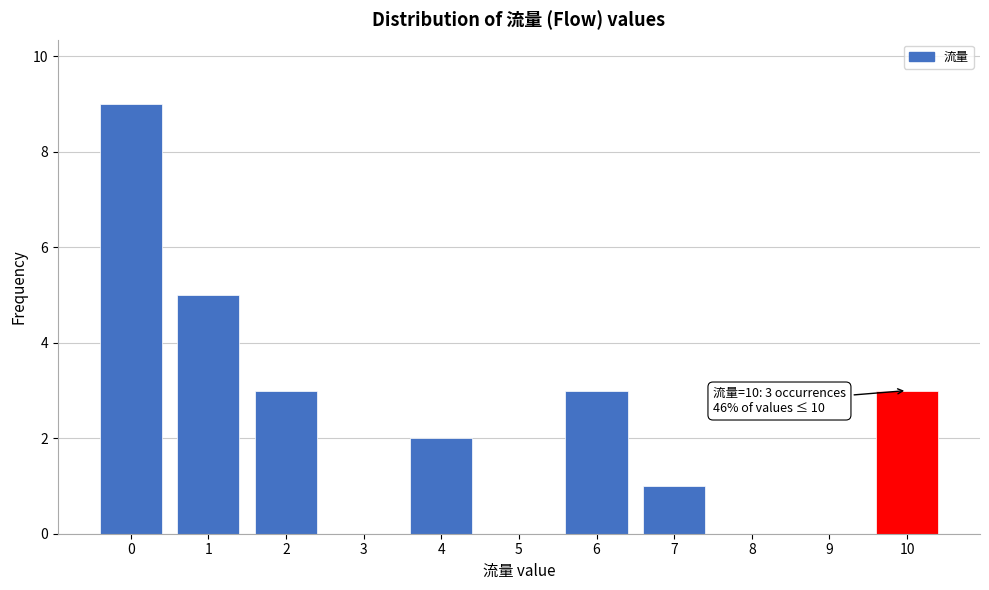

Reading right to left, list all the values displayed in this chart.

10=3	9=0	8=0	7=1	6=3	5=0	4=2	3=0	2=3	1=5	0=9